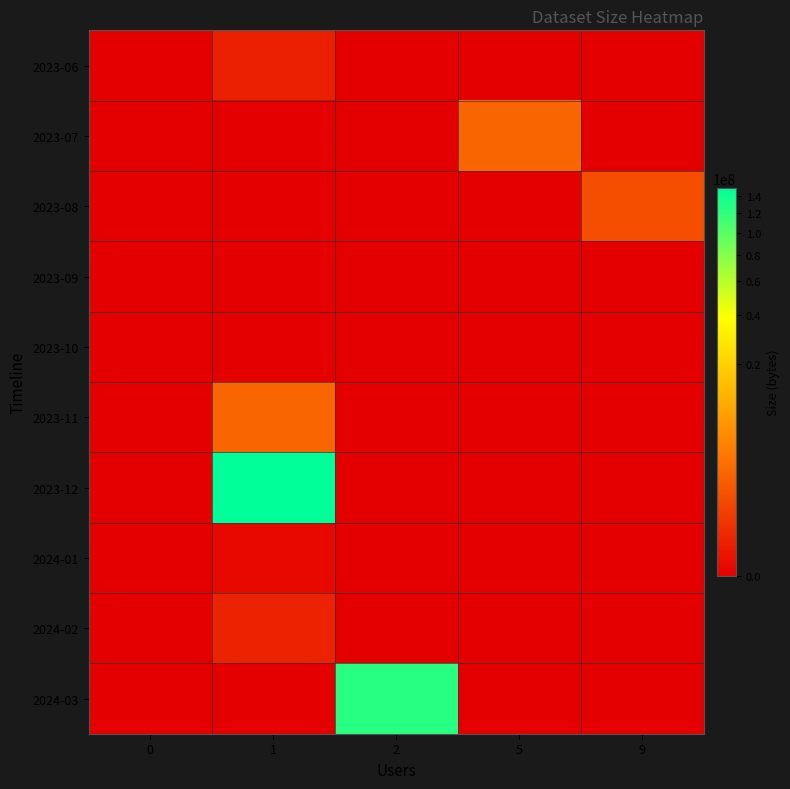

At which category is the sum across all series the highest?

1